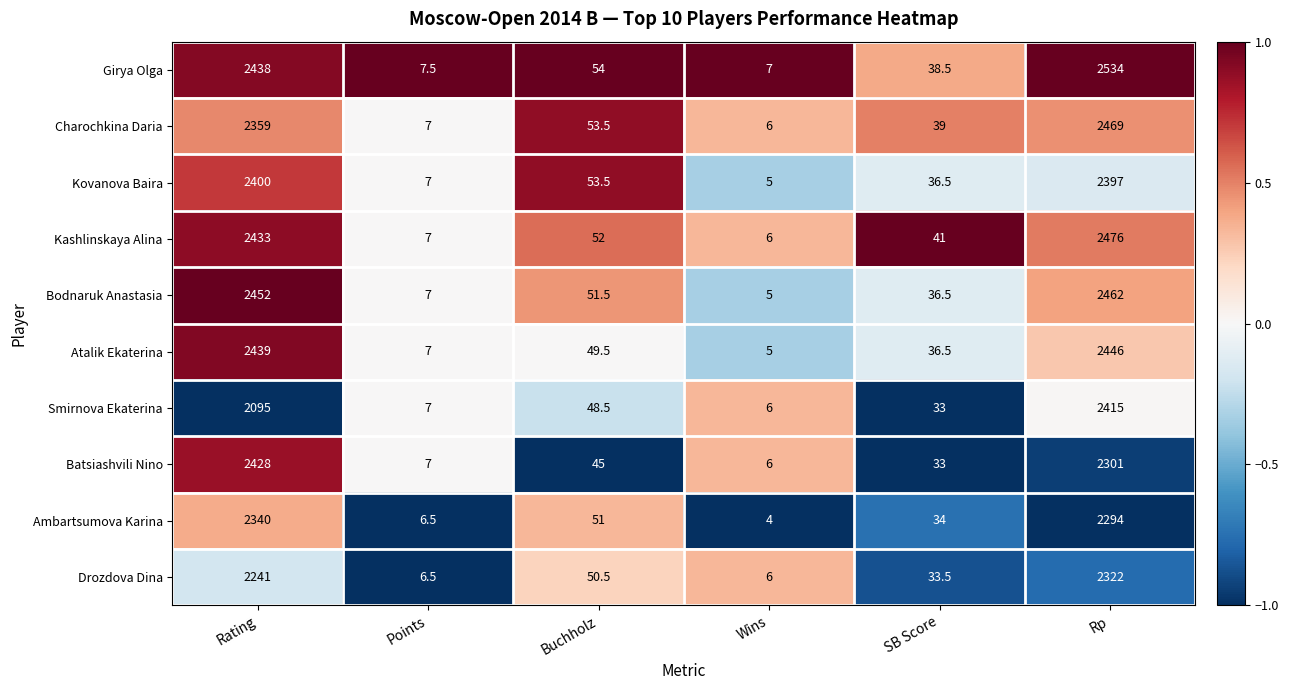

Which series has the largest total across all categories?

Girya Olga